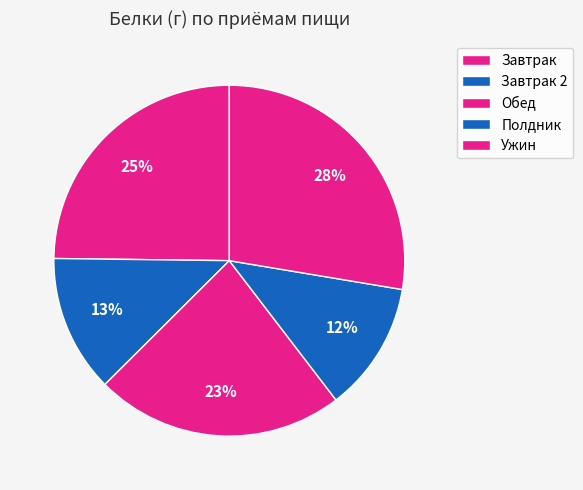

To the nearest percent, what percentage of the pie is Полдник?

12%